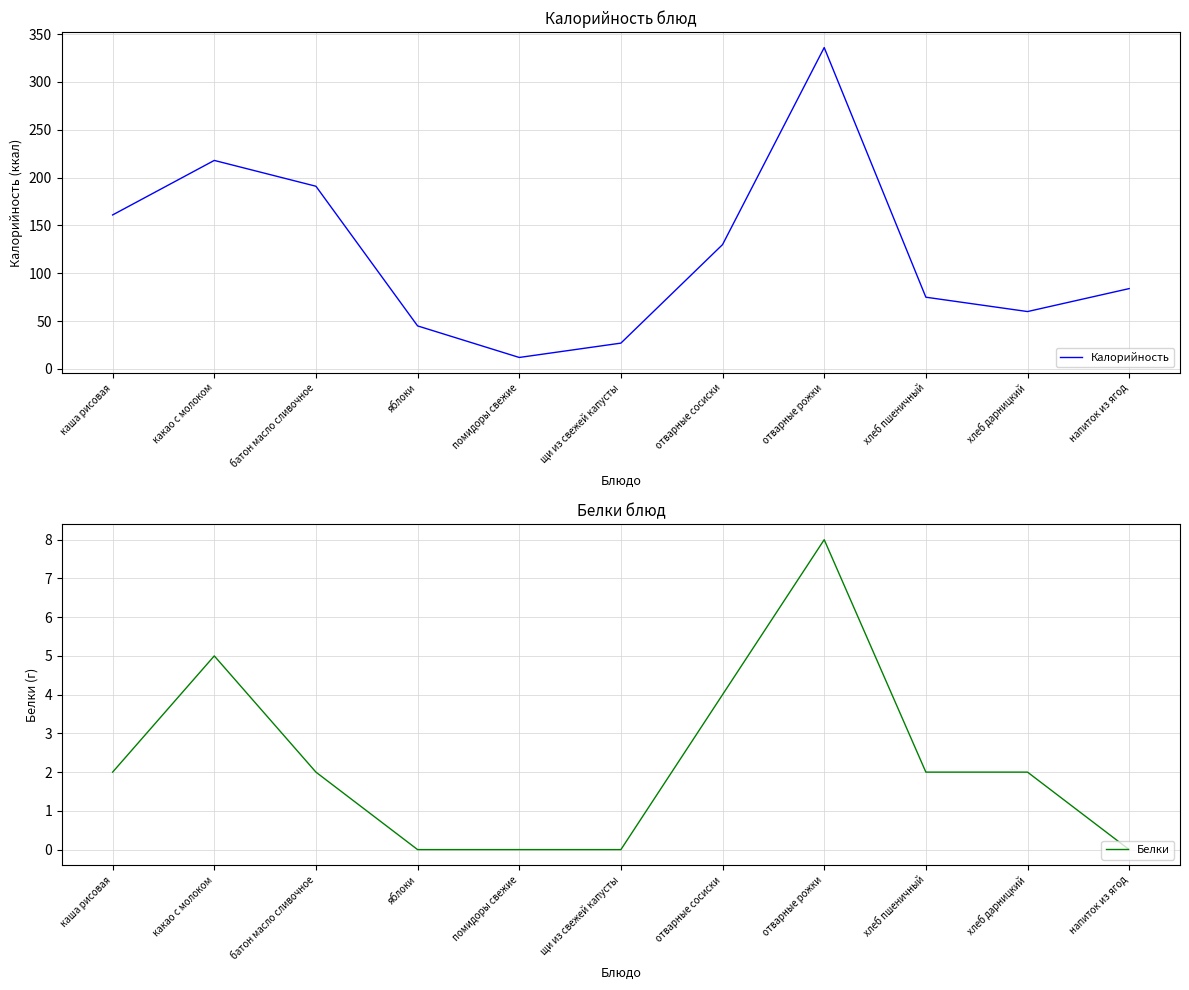

What is the label of the 4th point from the right?

отварные рожки